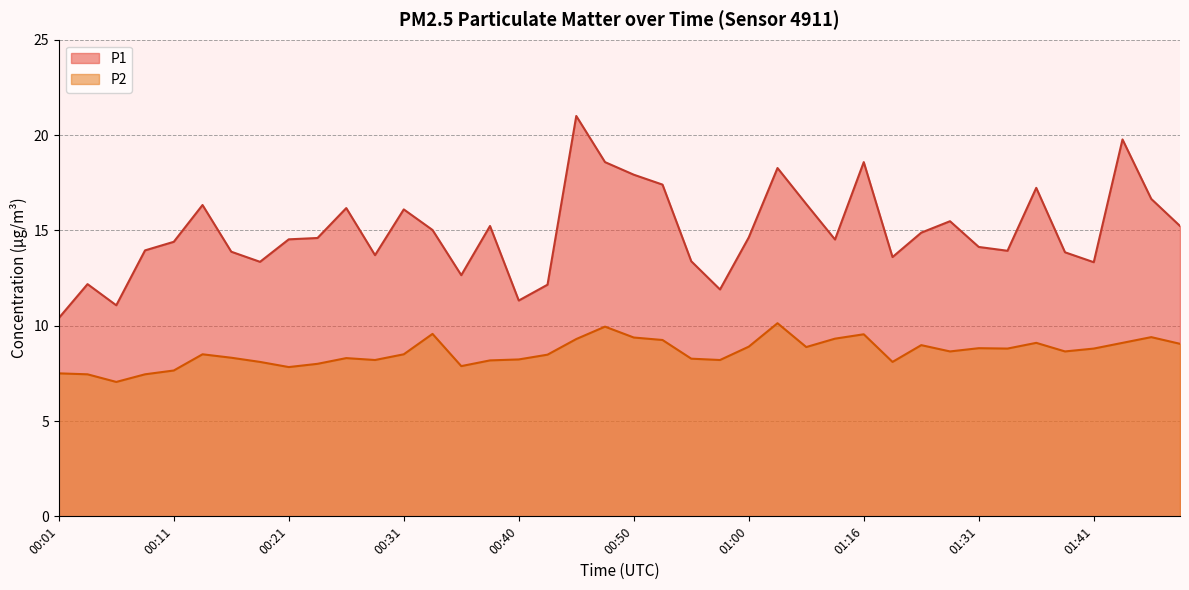

What is the approximate value of P1 at 00:26?

16.2